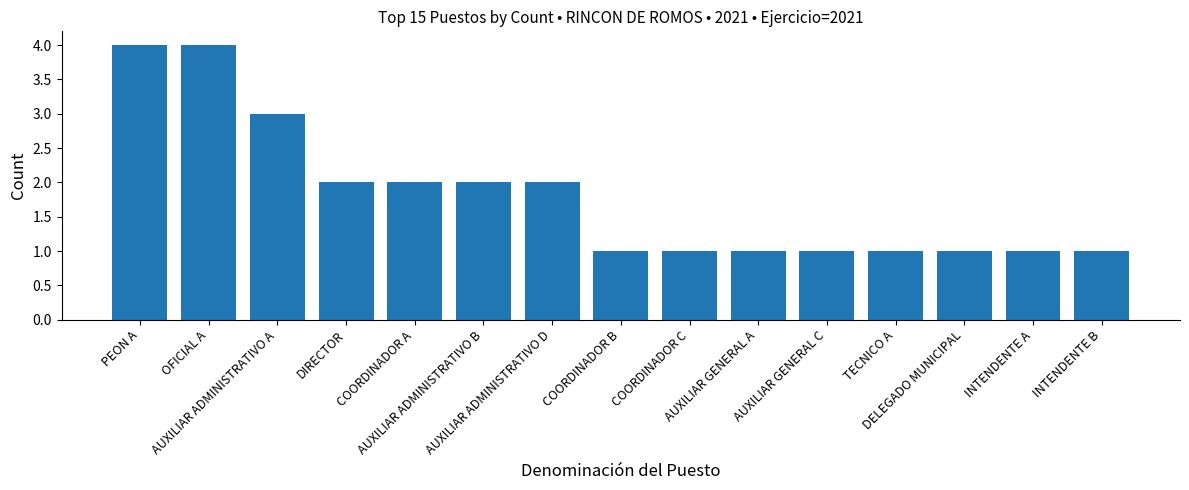

What is the difference between the second highest and second lowest values?

3